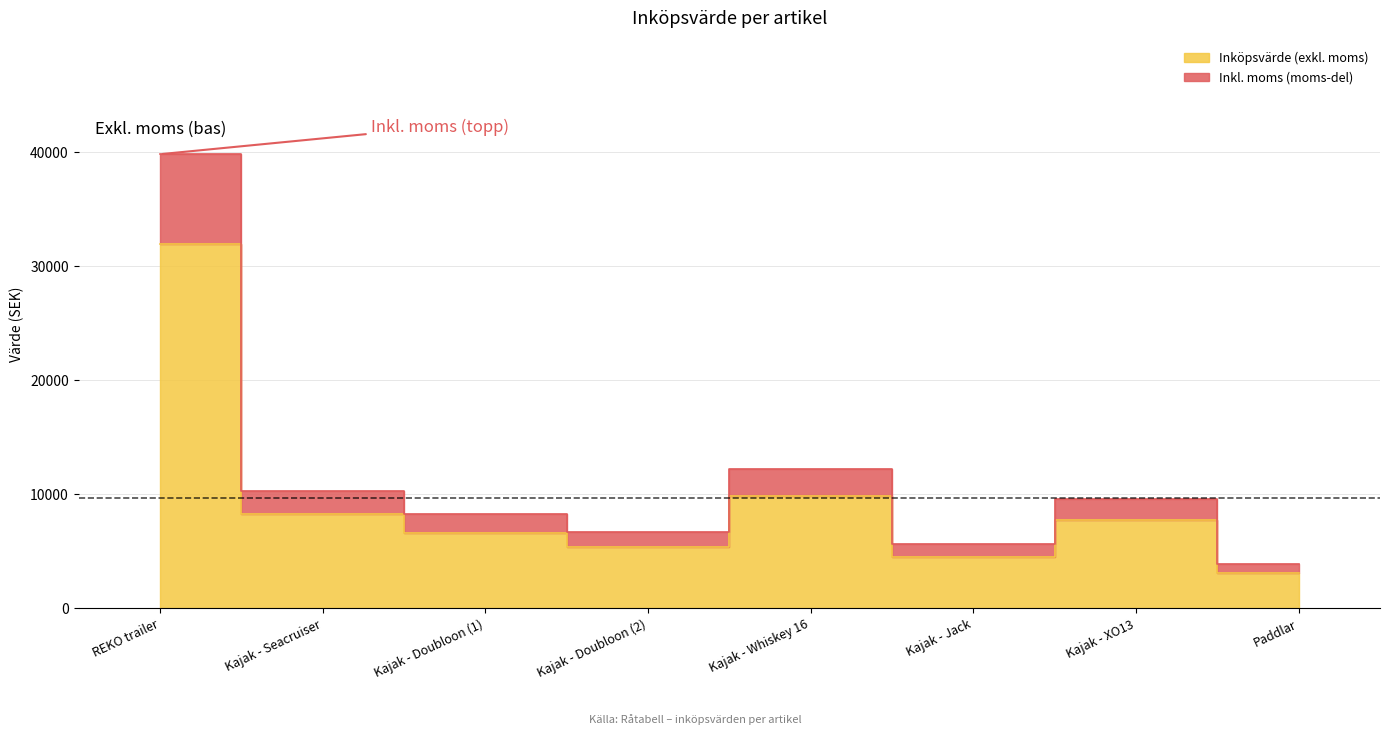

What is the maximum value for Inköpsvärde (exkl. moms)?

32000.0